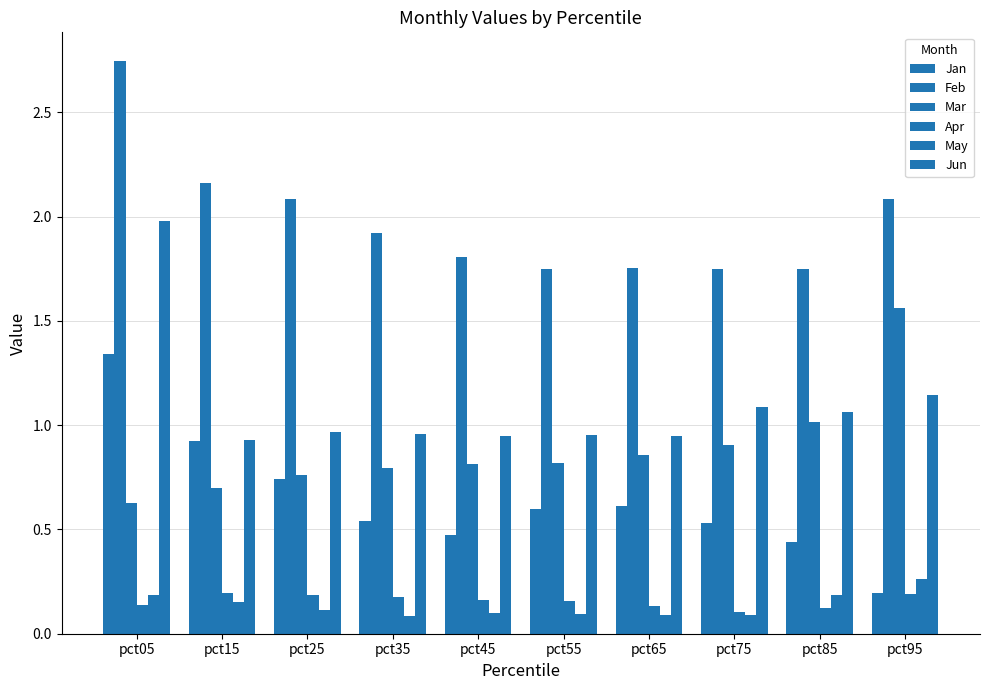

True or false: Feb has a value of 2.8 at pct75.

False